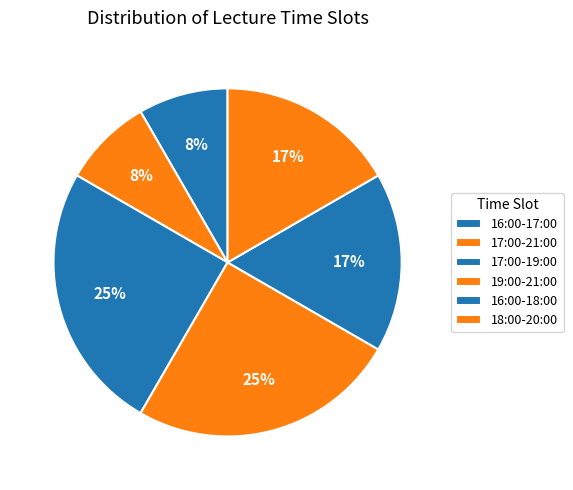

Combined, what portion of the pie is 19:00-21:00 and 17:00-19:00?

50.0%